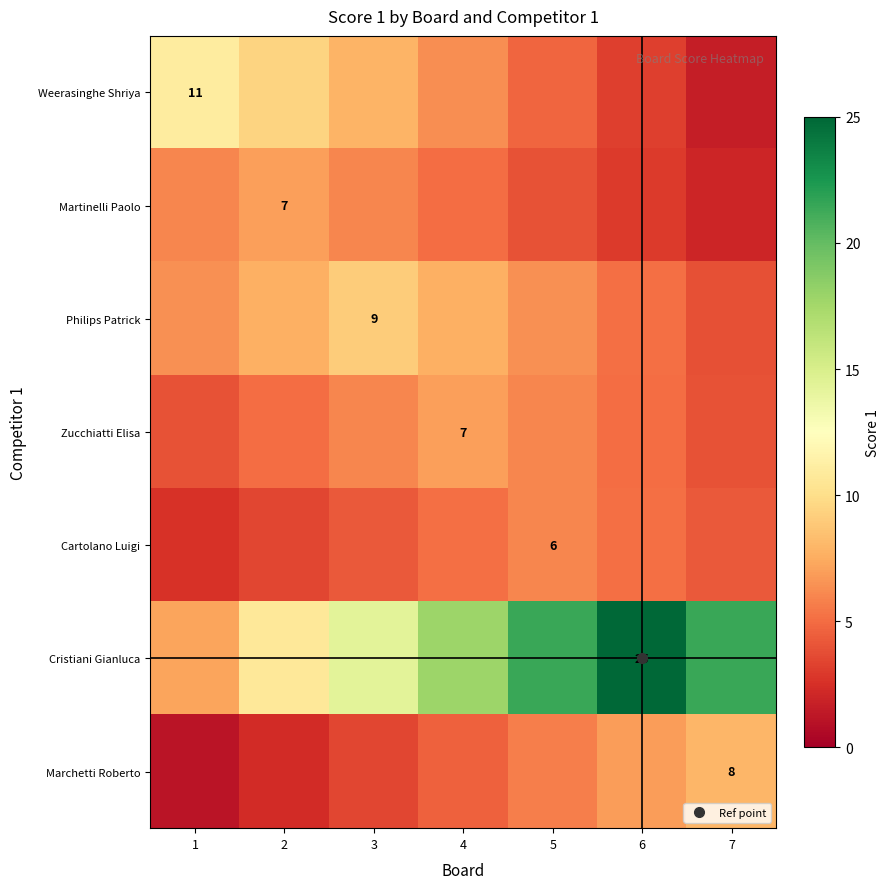

How many data points in Weerasinghe Shriya are above 6?

4